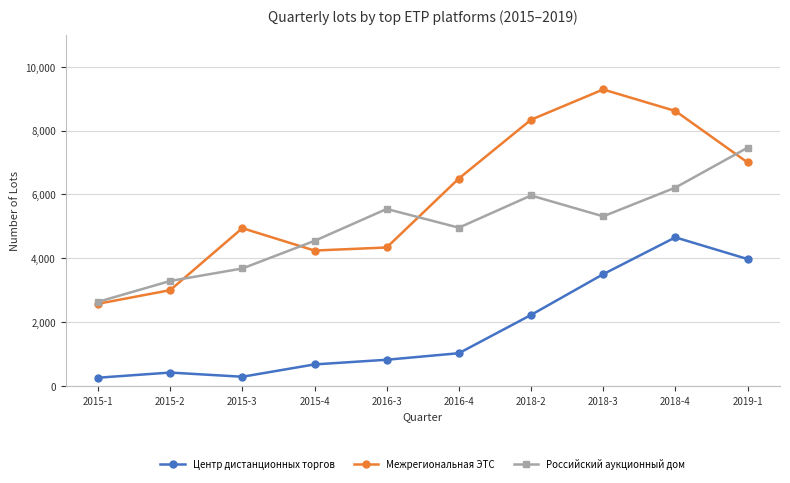

What is the label of the 3rd point from the left?

2015-3